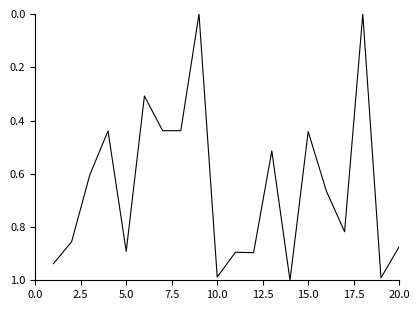

How many lines are shown in the chart?

1